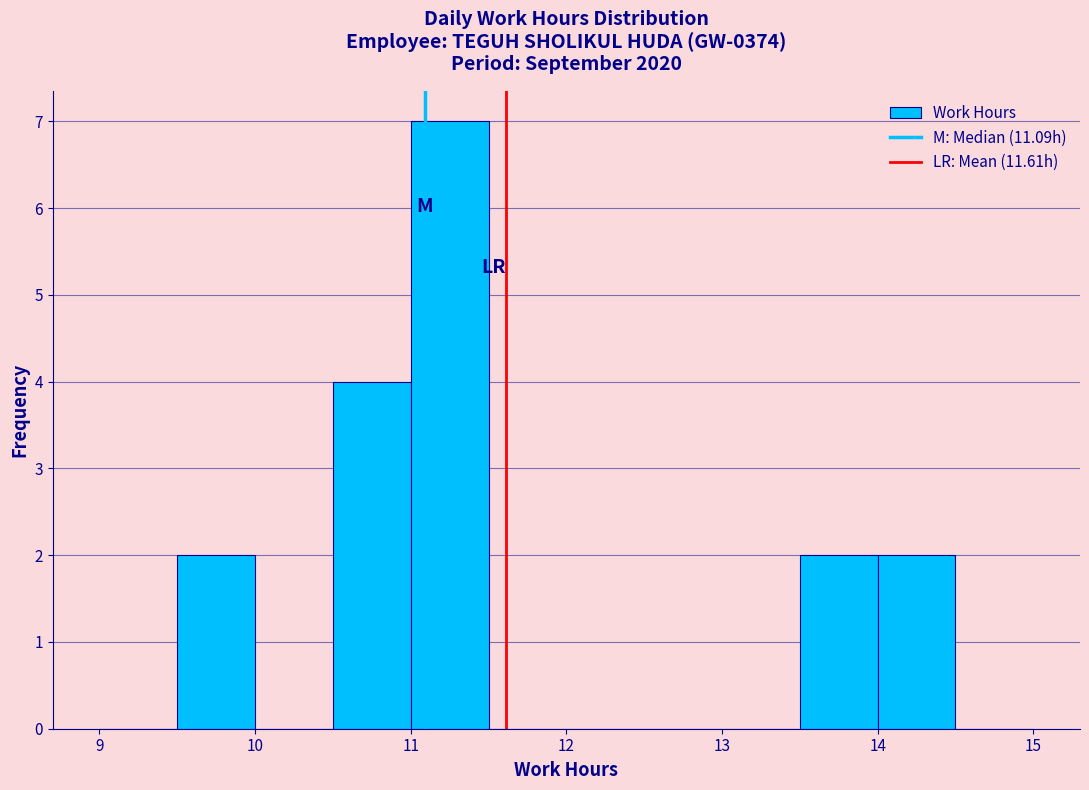

Over which range of the x-axis is the bar tallest?

11.0 to 11.5